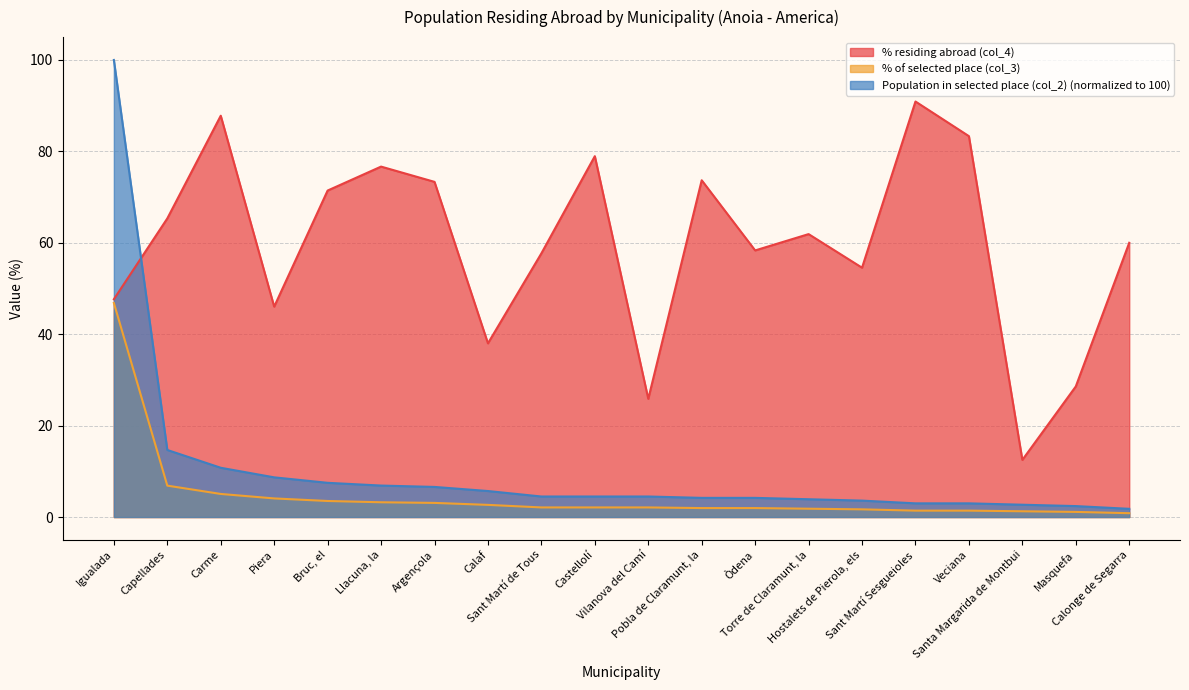

True or false: % of selected place (col_3) and Population in selected place (col_2) intersect in this chart.

False